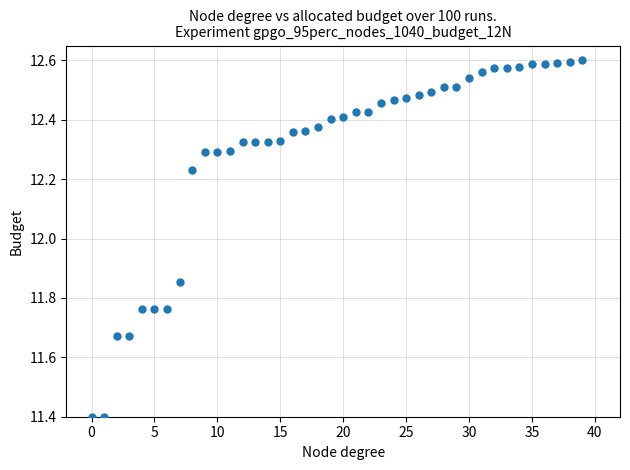

How many data points are displayed?

40